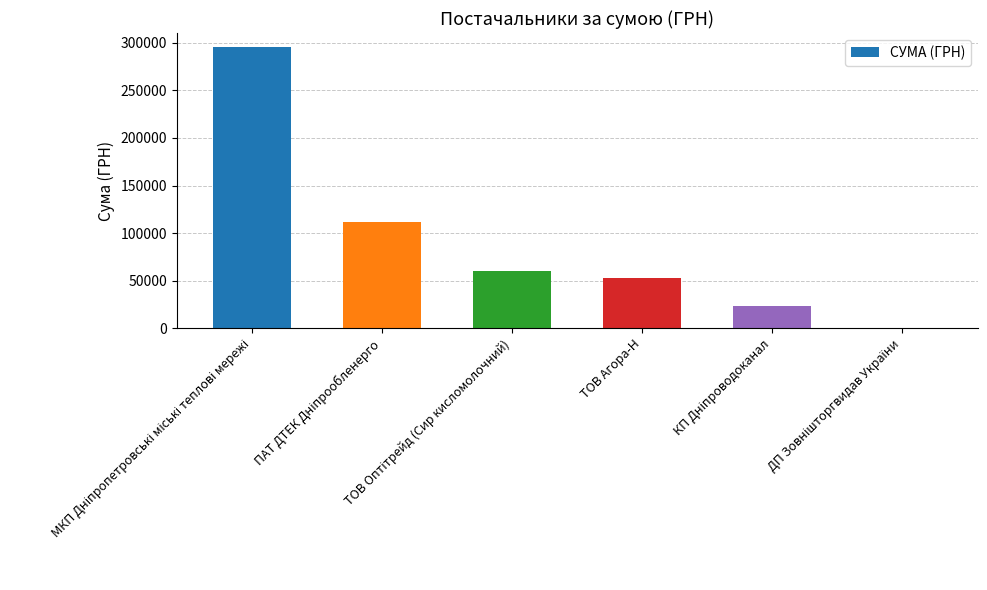

What is the greatest value displayed?

295638.6